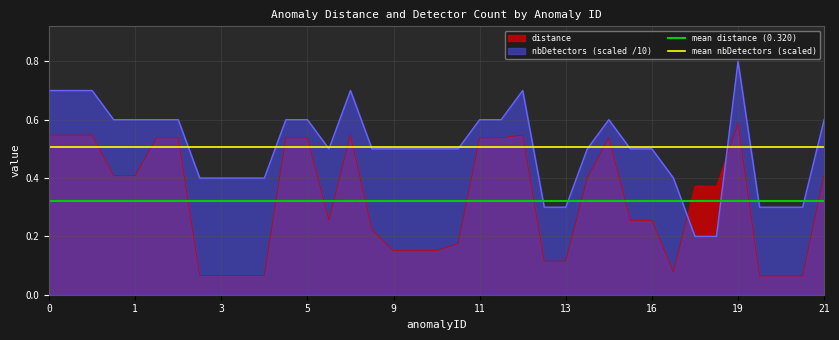

True or false: distance has a value of 0.8 at 19.

False